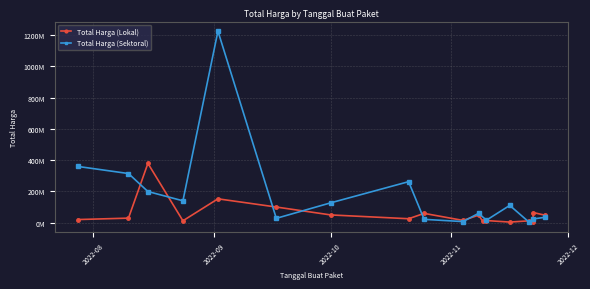

Where is Total Harga (Sektoral) nearest to the value 612341000?

2022-07-28